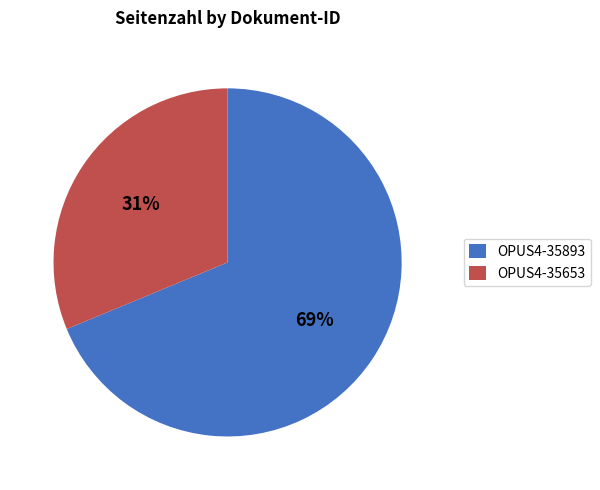

How many slices are in this pie chart?

2